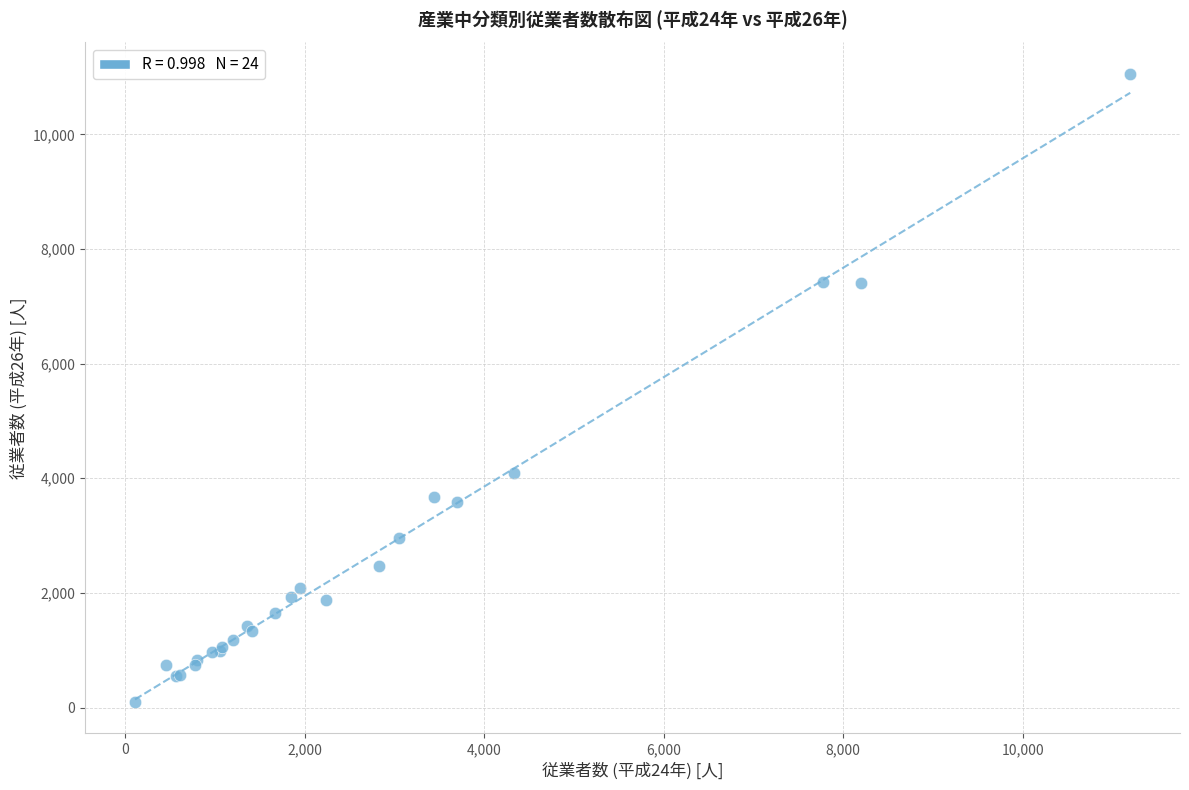

What Y value in the scatter plot is closest to 5576?

4098